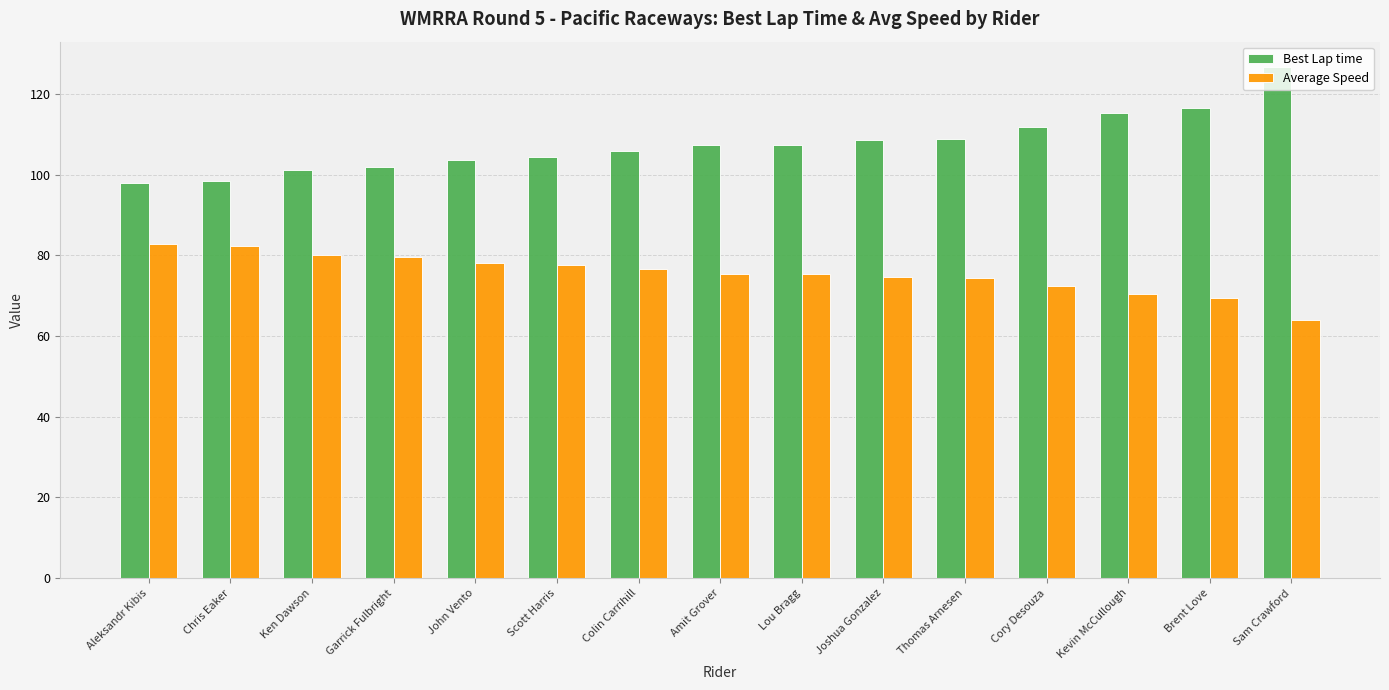

List the series in order of their overall mean, lowest first.

Average Speed, Best Lap time